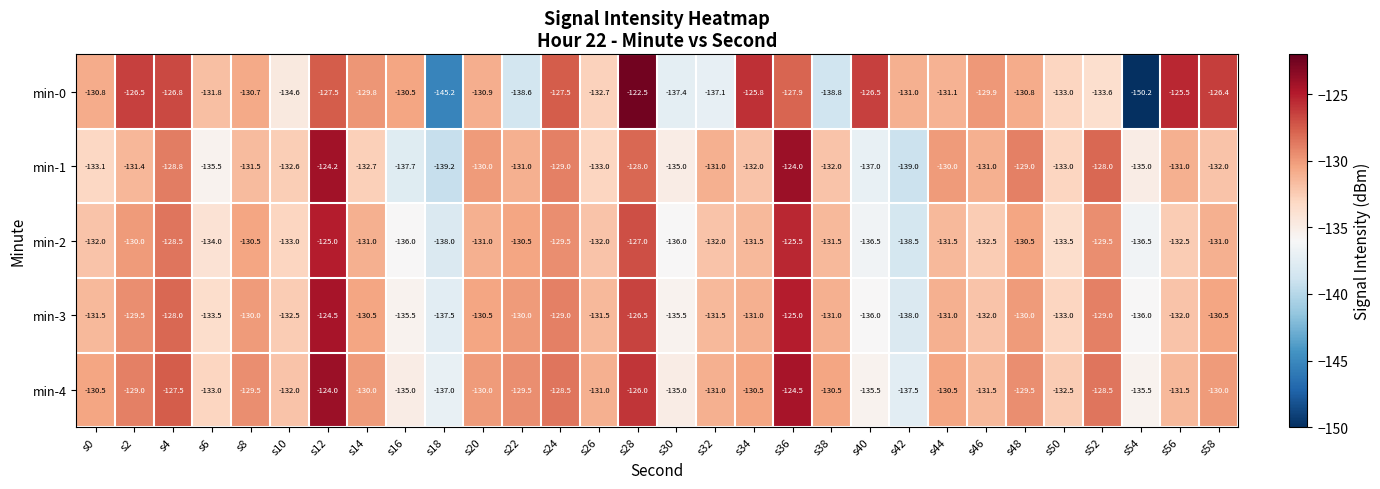

What is the difference between the min-3 values at s24 and s12?

4.5